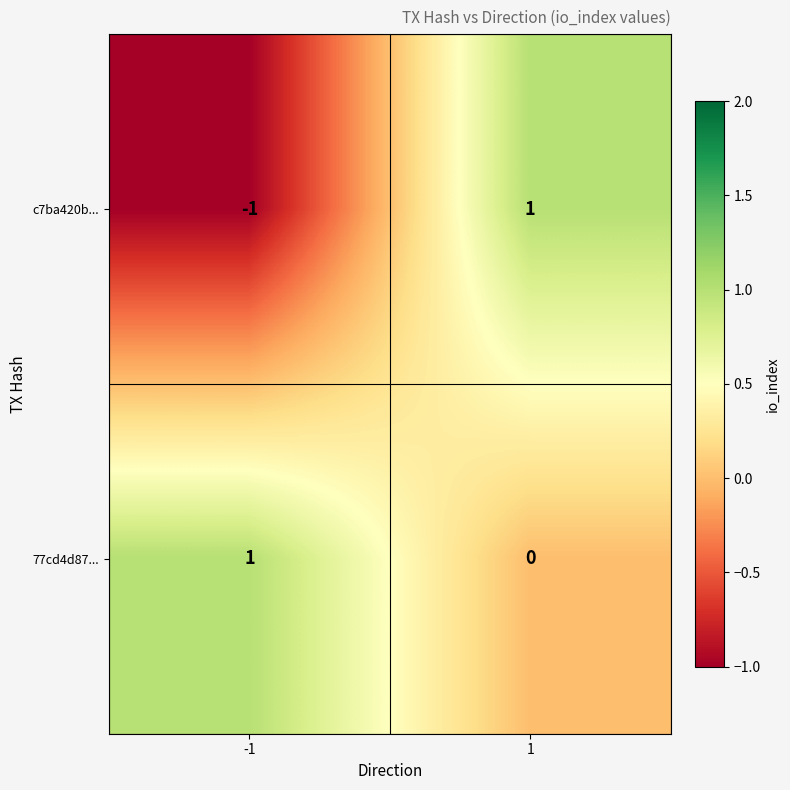

Which series has the largest total across all categories?

77cd4d87...